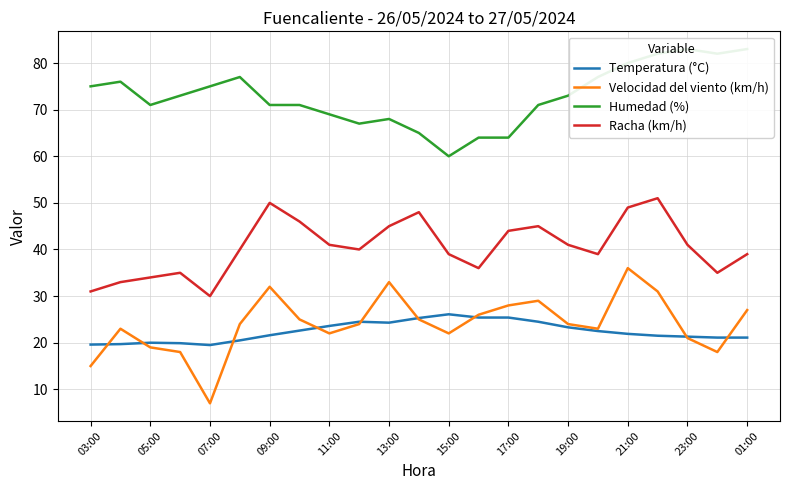

What is the total value across all series at 15?

169.5